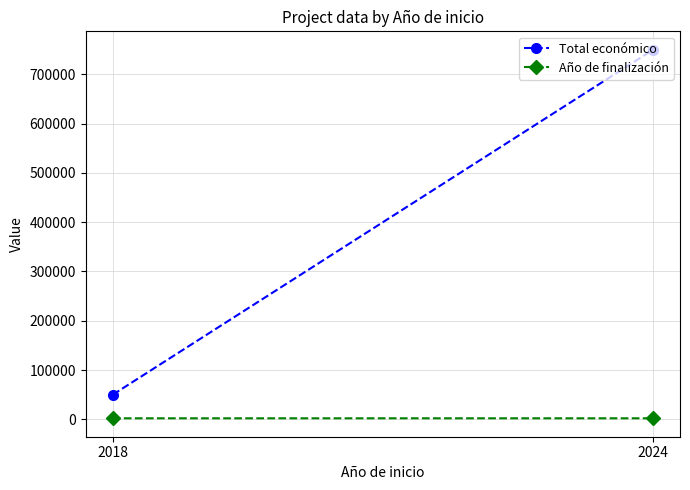

Count the Año de finalización values in the range 2019 to 2027.

2